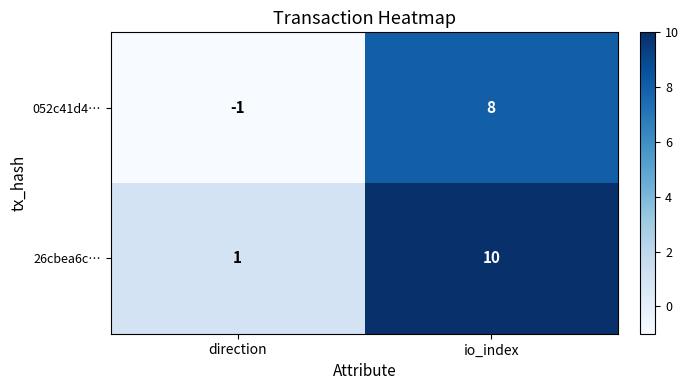

Count the number of data series in this chart.

2